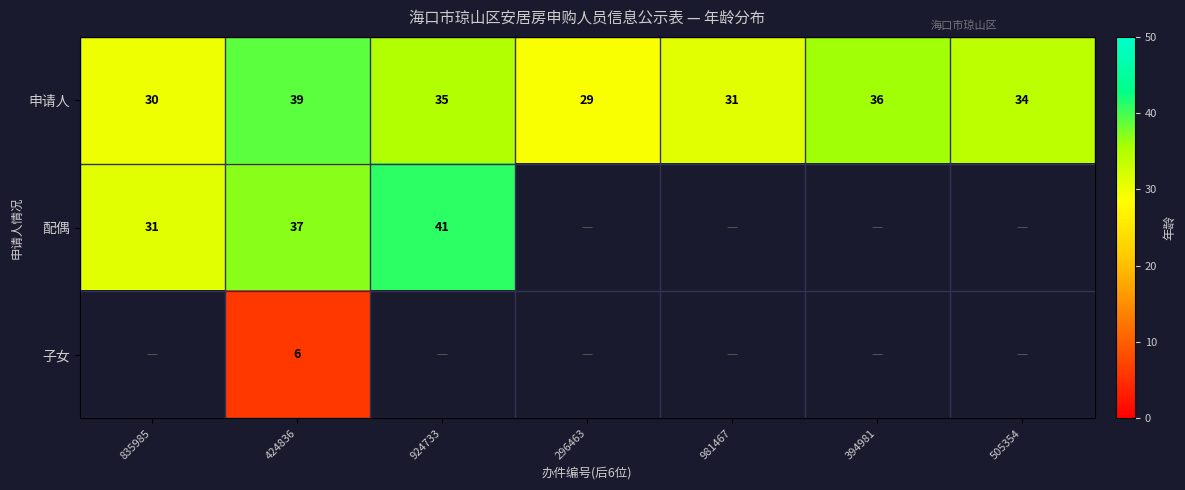

Where is 申请人 nearest to the value 34?

505354